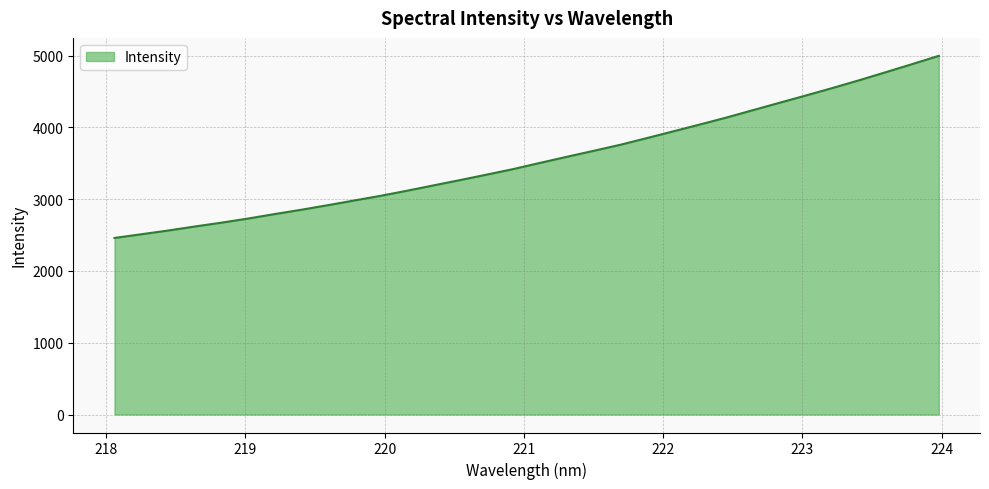

What is the smallest value displayed?

2460.2